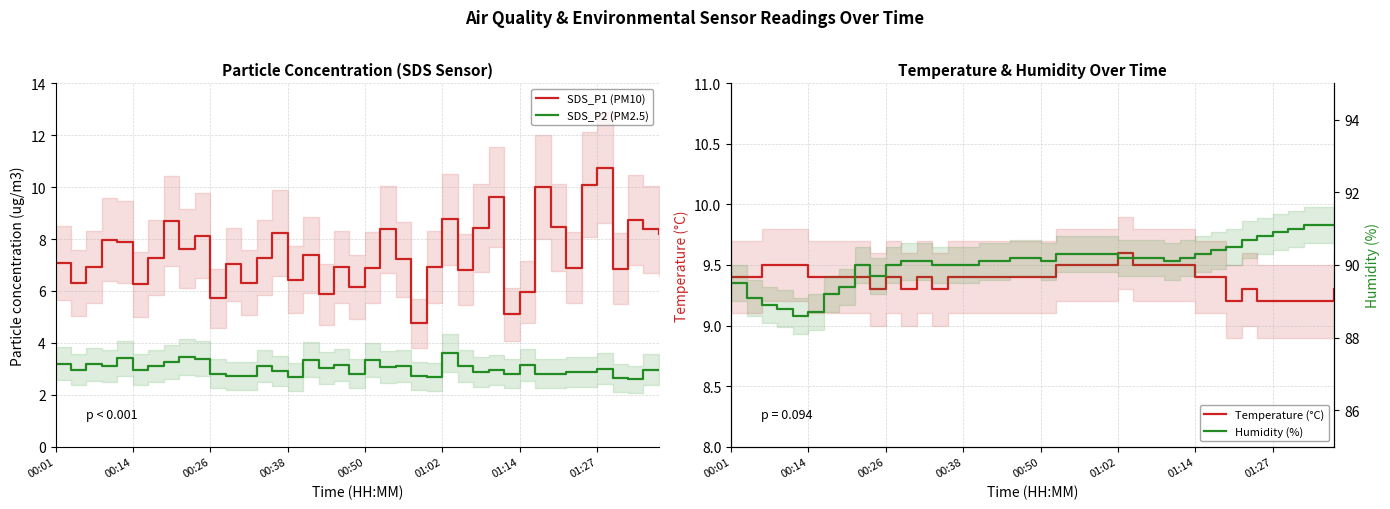

The value of SDS_P1 (PM10) at 34 is 10.1. True or false?

True